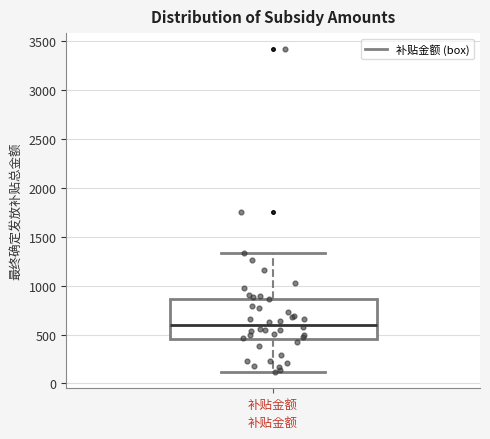

Transcribe this box plot: give where the median line is, the range the box spans, and where the two whiskers end, as read against the y-axis. The values are not printed on the chart, so give them approximately, as read against the axis.

median 600, box 450 to 850, whiskers 100 to 1350